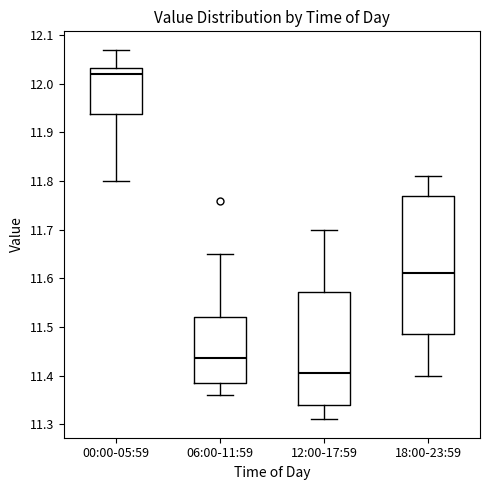

Reading left to right, transcribe this box plot: for each box, give where its median line is, the range the box spans, and where its two whiskers end, as read against the y-axis. The values are not printed on the chart, so give them approximately, as read against the axis.

00:00-05:59: median 12.02, box 11.94 to 12.03, whiskers 11.80 to 12.07
06:00-11:59: median 11.44, box 11.39 to 11.52, whiskers 11.36 to 11.65
12:00-17:59: median 11.41, box 11.34 to 11.57, whiskers 11.31 to 11.70
18:00-23:59: median 11.61, box 11.49 to 11.77, whiskers 11.40 to 11.81